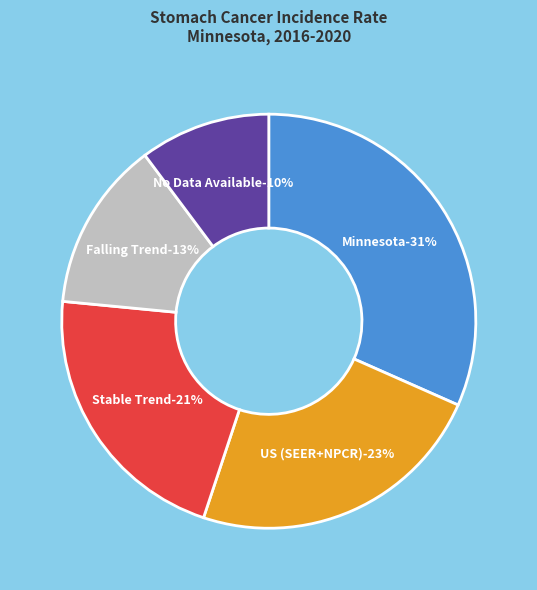

True or false: US (SEER+NPCR) accounts for 72% of the total.

False